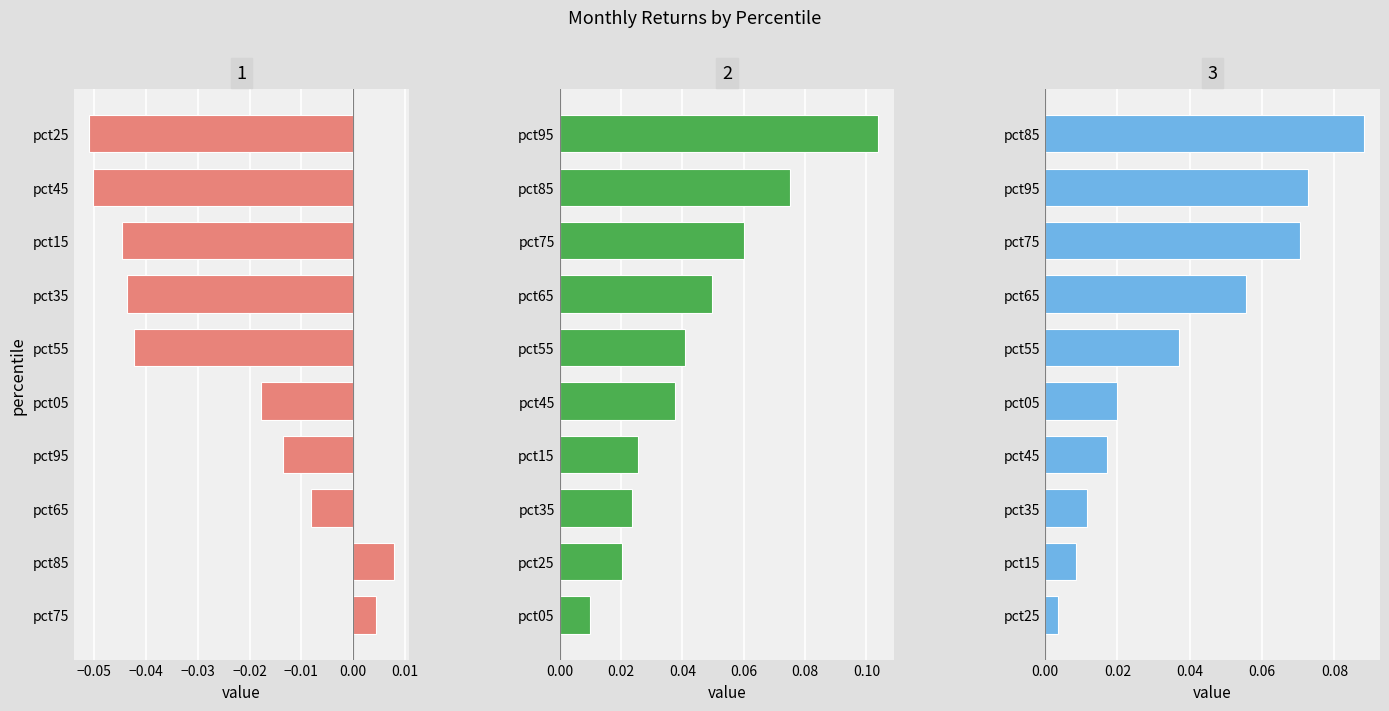

How many groups of bars are there?

10